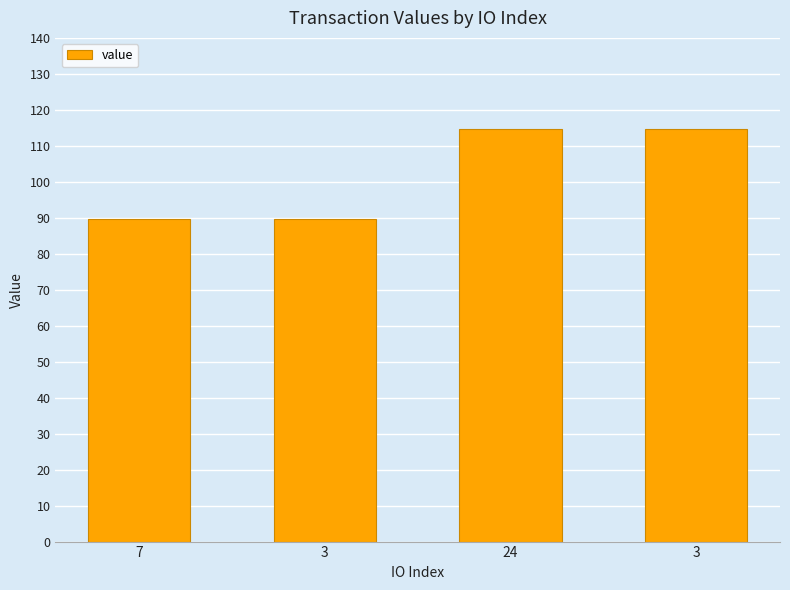

What is the smallest value displayed?

89.7